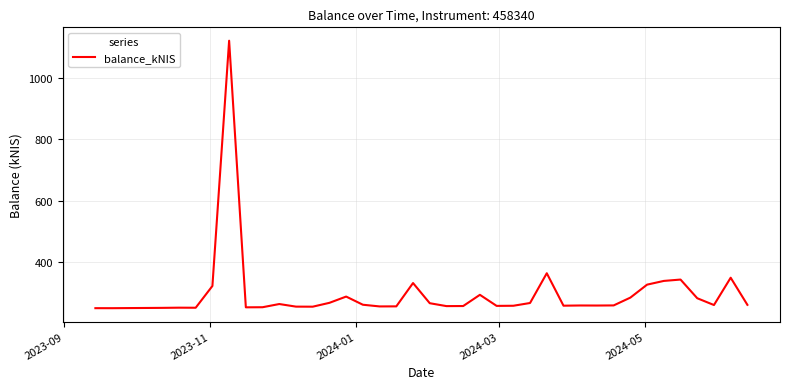

What is the difference between the maximum and minimum values?

871.5